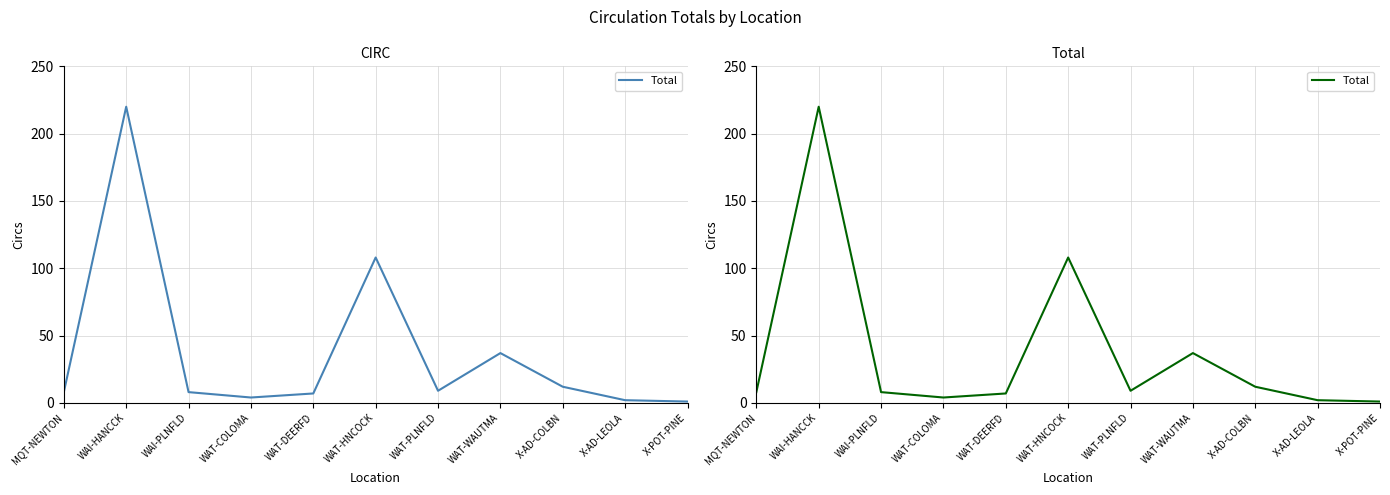

Reading left to right, transcribe all the data shown in this chart.

8	220	8	4	7	108	9	37	12	2	1